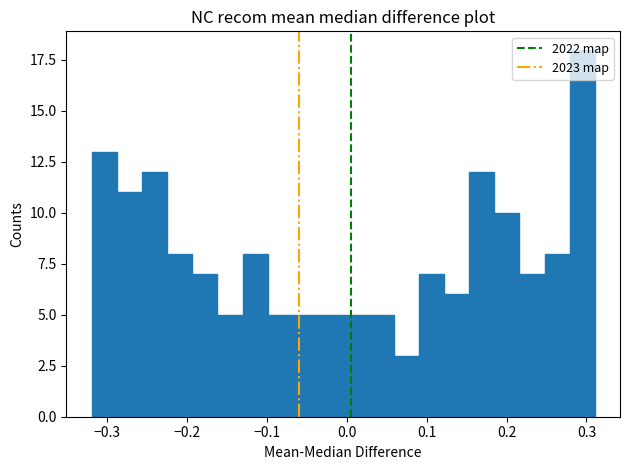

Around what value on the x-axis is the tallest bar? Give the approximate position of its centre, as read against the axis.

0.29